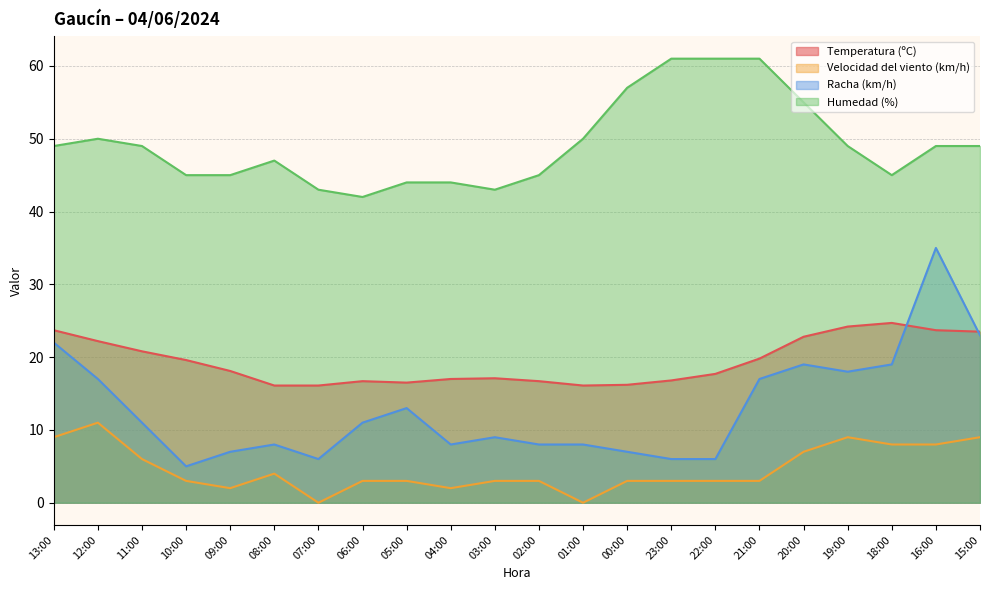

Reading left to right, extract all data points from this chart.

Temperatura (ºC): 13:00=23.7	12:00=22.2	11:00=20.8	10:00=19.6	09:00=18.1	08:00=16.1	07:00=16.1	06:00=16.7	05:00=16.5	04:00=17.0	03:00=17.1	02:00=16.7	01:00=16.1	00:00=16.2	23:00=16.8	22:00=17.7	21:00=19.8	20:00=22.8	19:00=24.2	18:00=24.7	16:00=23.7	15:00=23.5
Velocidad del viento (km/h): 13:00=9.0	12:00=11.0	11:00=6.0	10:00=3.0	09:00=2.0	08:00=4.0	07:00=0.0	06:00=3.0	05:00=3.0	04:00=2.0	03:00=3.0	02:00=3.0	01:00=0.0	00:00=3.0	23:00=3.0	22:00=3.0	21:00=3.0	20:00=7.0	19:00=9.0	18:00=8.0	16:00=8.0	15:00=9.0
Racha (km/h): 13:00=22.0	12:00=17.0	11:00=11.0	10:00=5.0	09:00=7.0	08:00=8.0	07:00=6.0	06:00=11.0	05:00=13.0	04:00=8.0	03:00=9.0	02:00=8.0	01:00=8.0	00:00=7.0	23:00=6.0	22:00=6.0	21:00=17.0	20:00=19.0	19:00=18.0	18:00=19.0	16:00=35.0	15:00=23.0
Humedad (%): 13:00=49.0	12:00=50.0	11:00=49.0	10:00=45.0	09:00=45.0	08:00=47.0	07:00=43.0	06:00=42.0	05:00=44.0	04:00=44.0	03:00=43.0	02:00=45.0	01:00=50.0	00:00=57.0	23:00=61.0	22:00=61.0	21:00=61.0	20:00=55.0	19:00=49.0	18:00=45.0	16:00=49.0	15:00=49.0